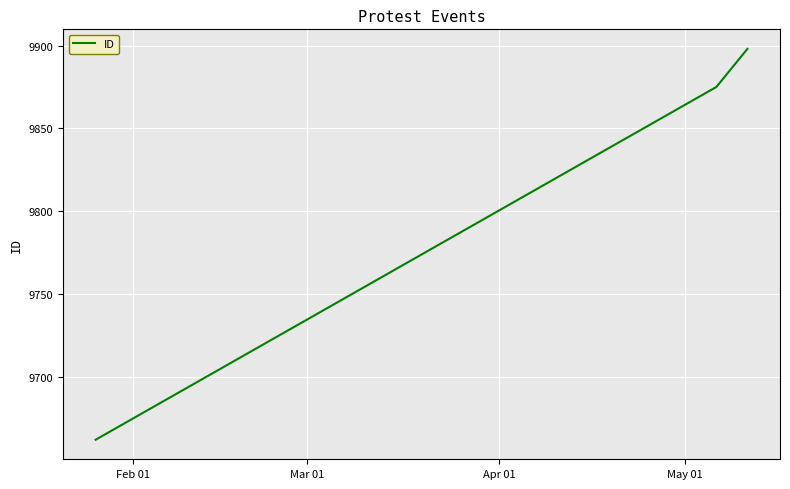

What is the smallest value displayed?

9662